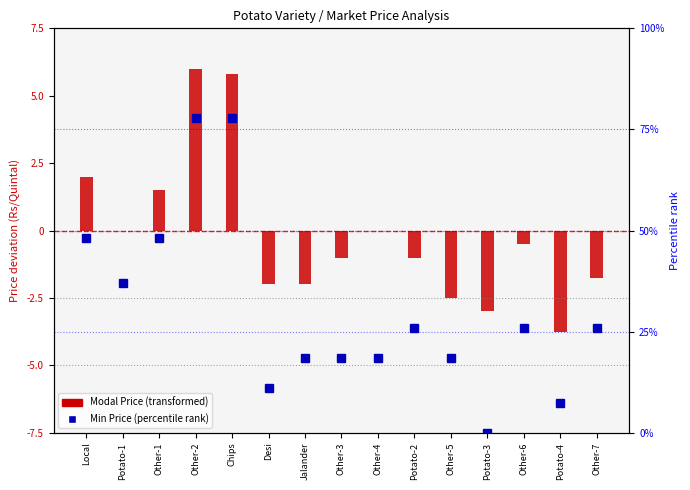

Rank the series at Other-6 from lowest to highest value.

Modal Price (centered), Min Price (percentile)